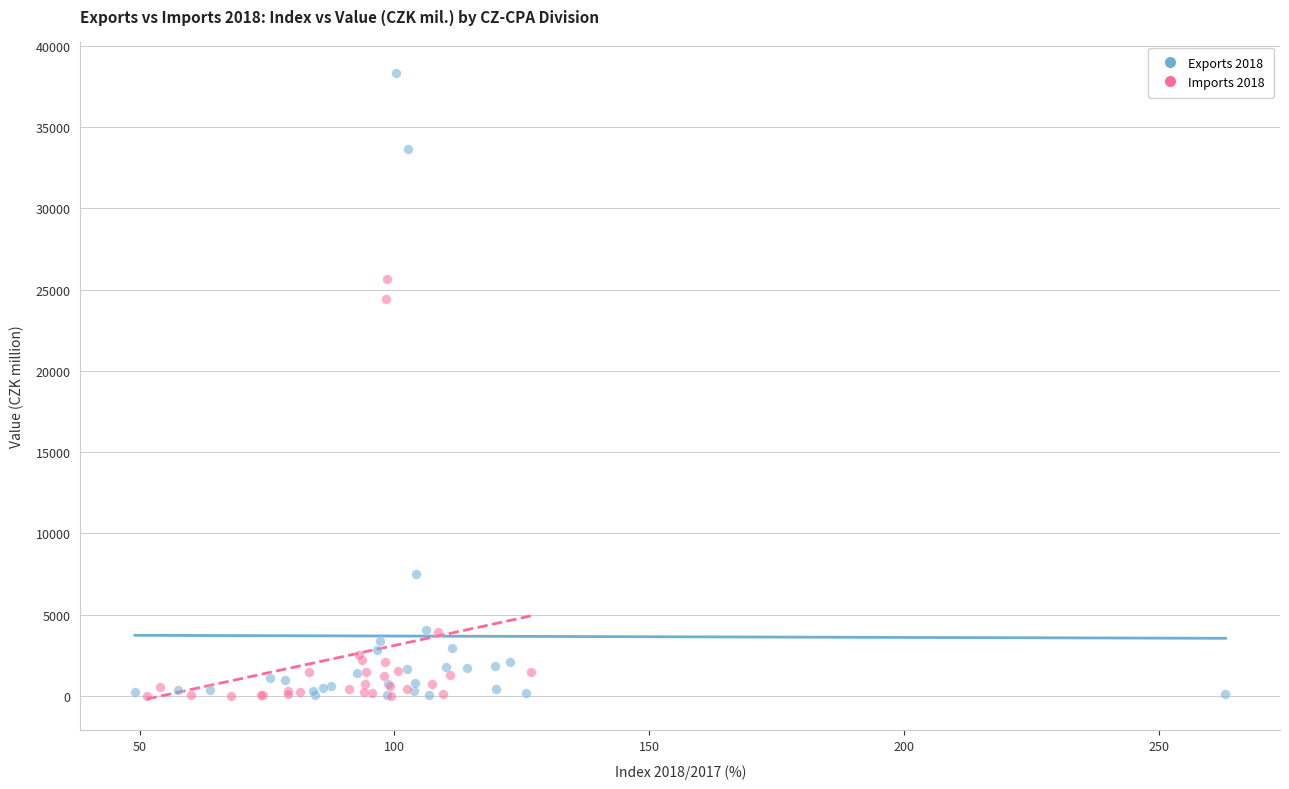

What are all the series names shown in the legend?

Exports 2018, Imports 2018